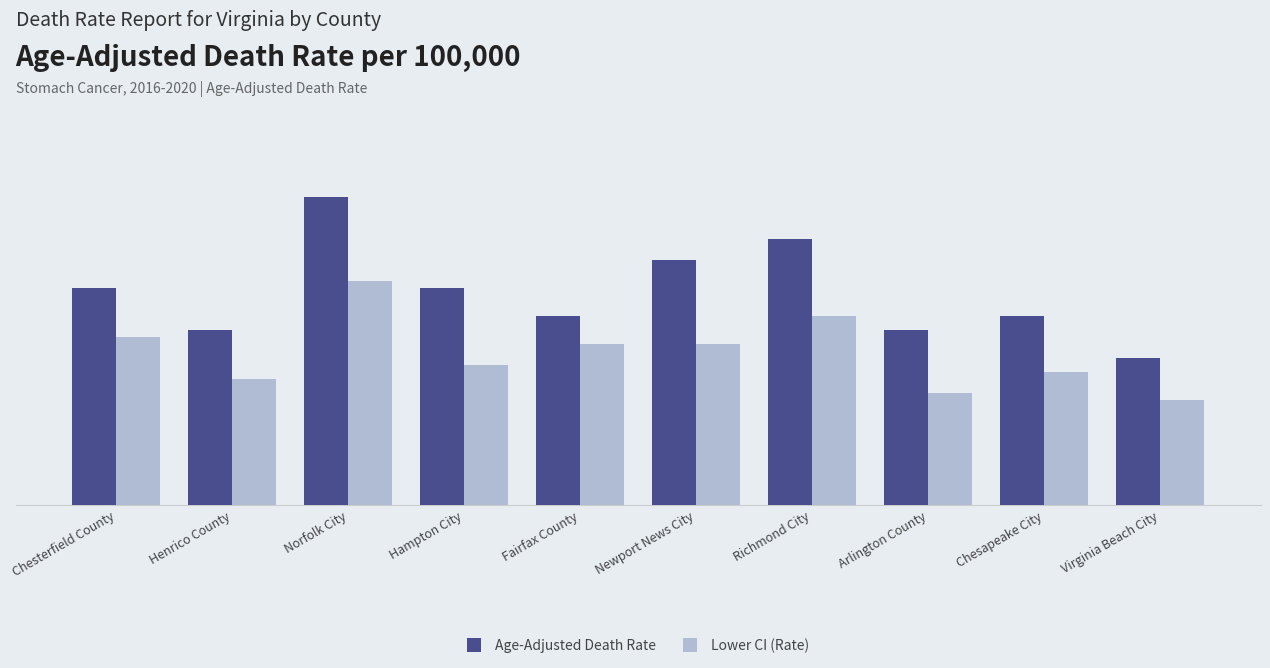

Are the bars horizontal?

No